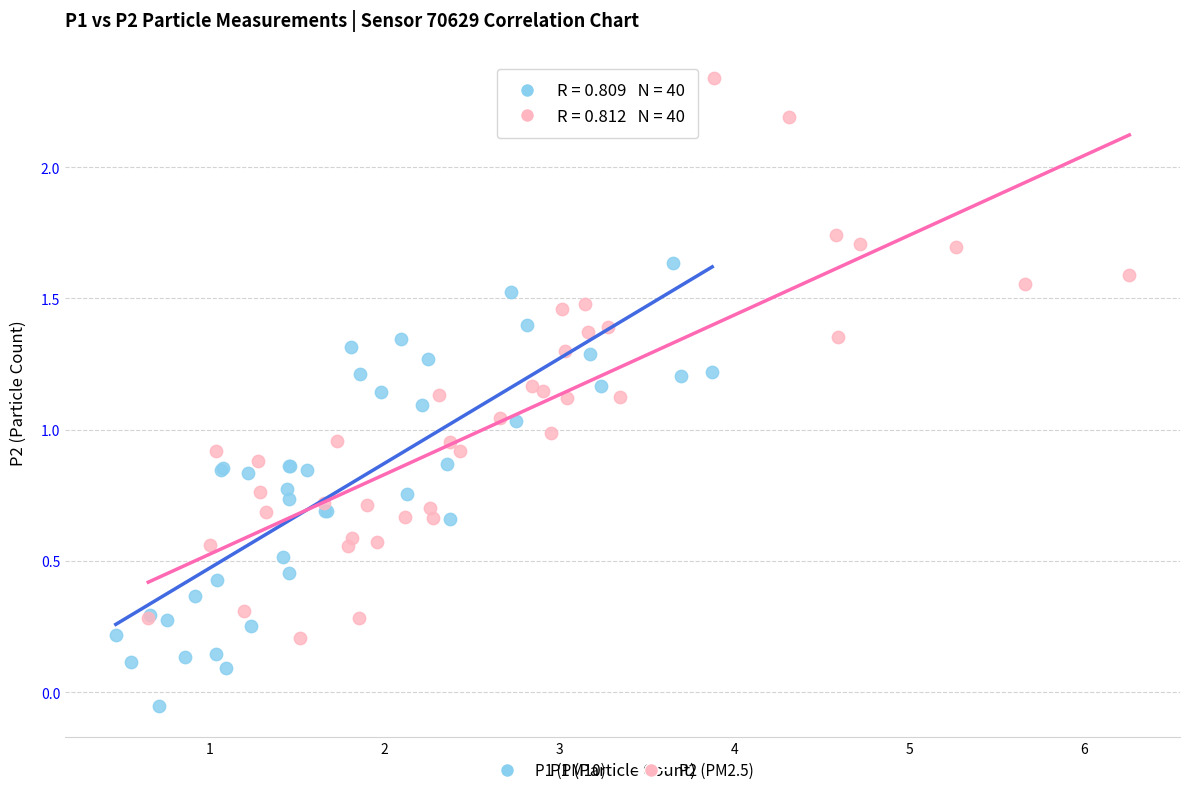

Which series contains the highest Y value?

P2 (PM2.5)